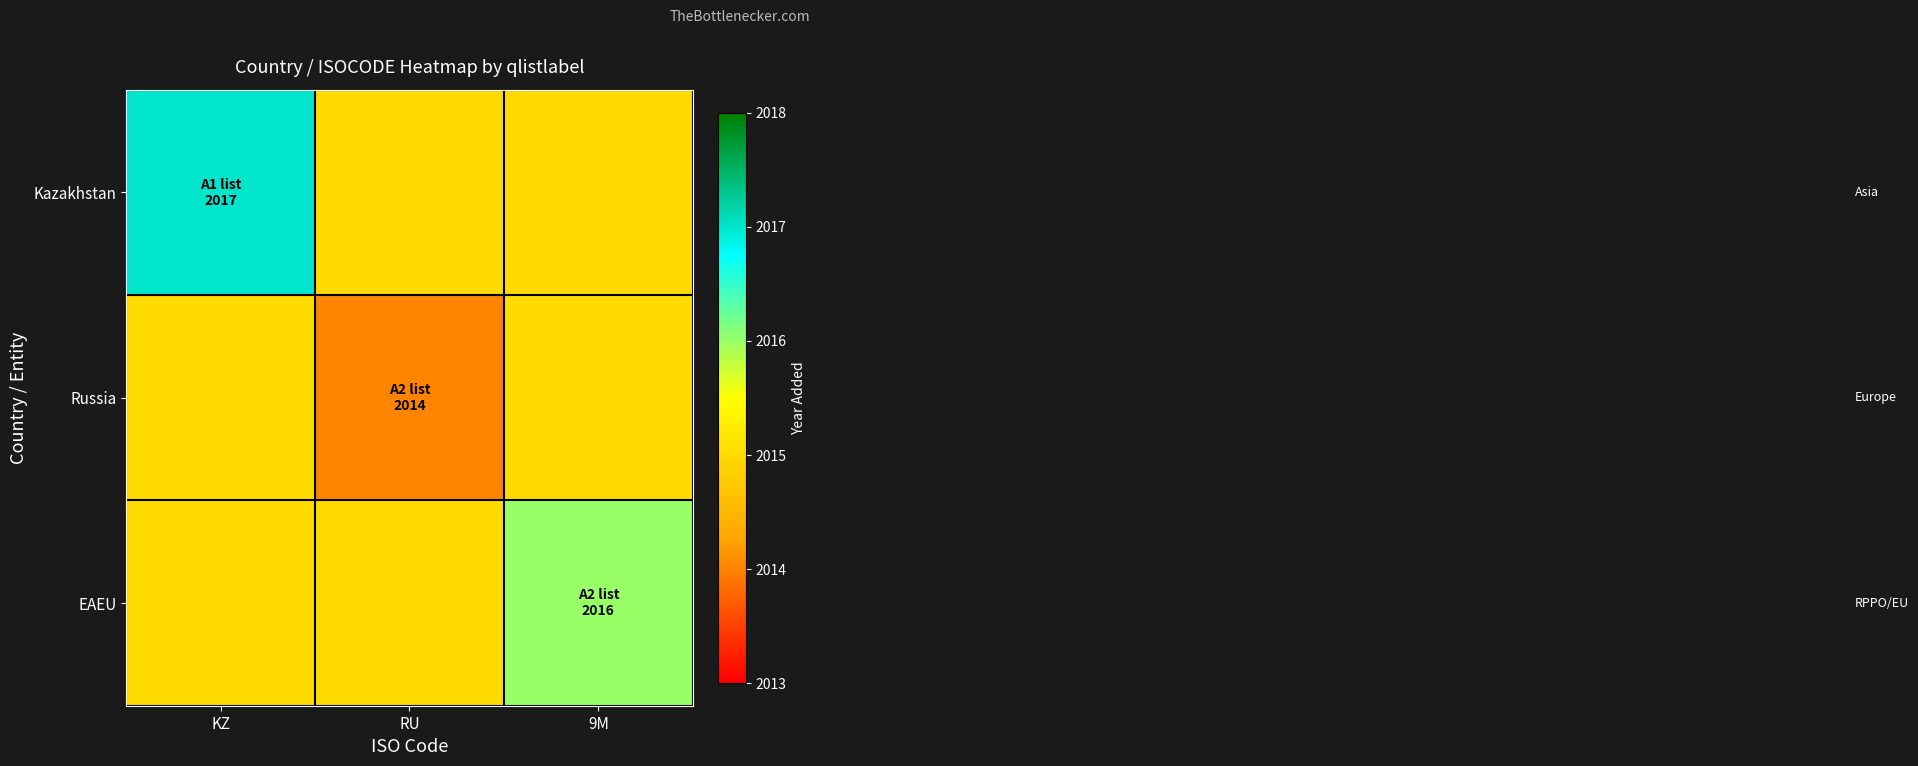

Which label corresponds to the largest value in the chart?

KZ